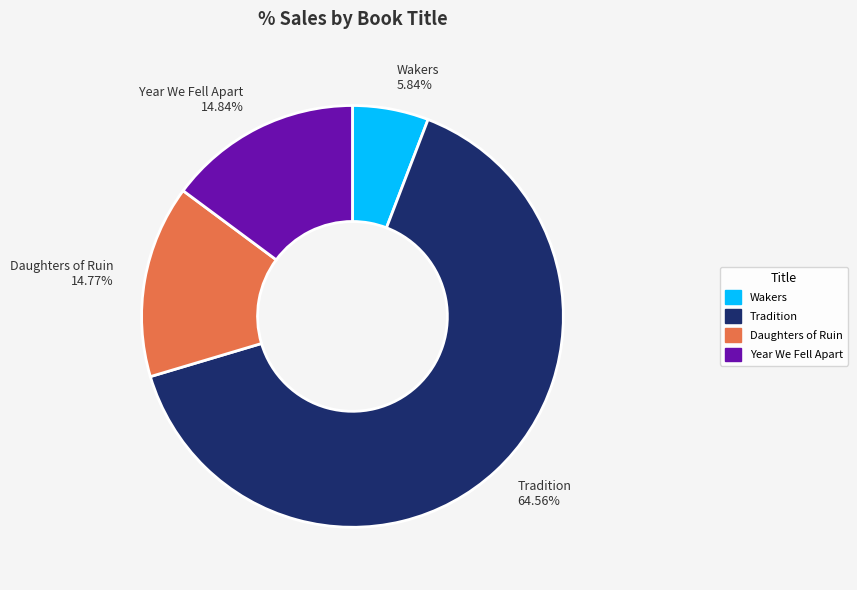

How many slices are in this pie chart?

4